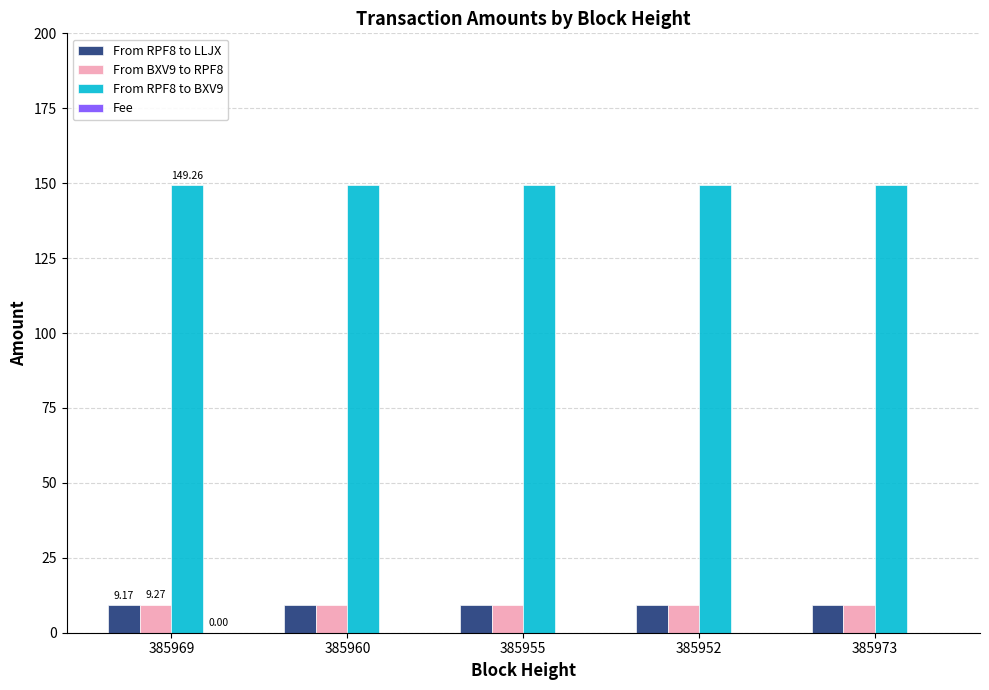

What is the difference between the highest and lowest values at 385960?

140.1